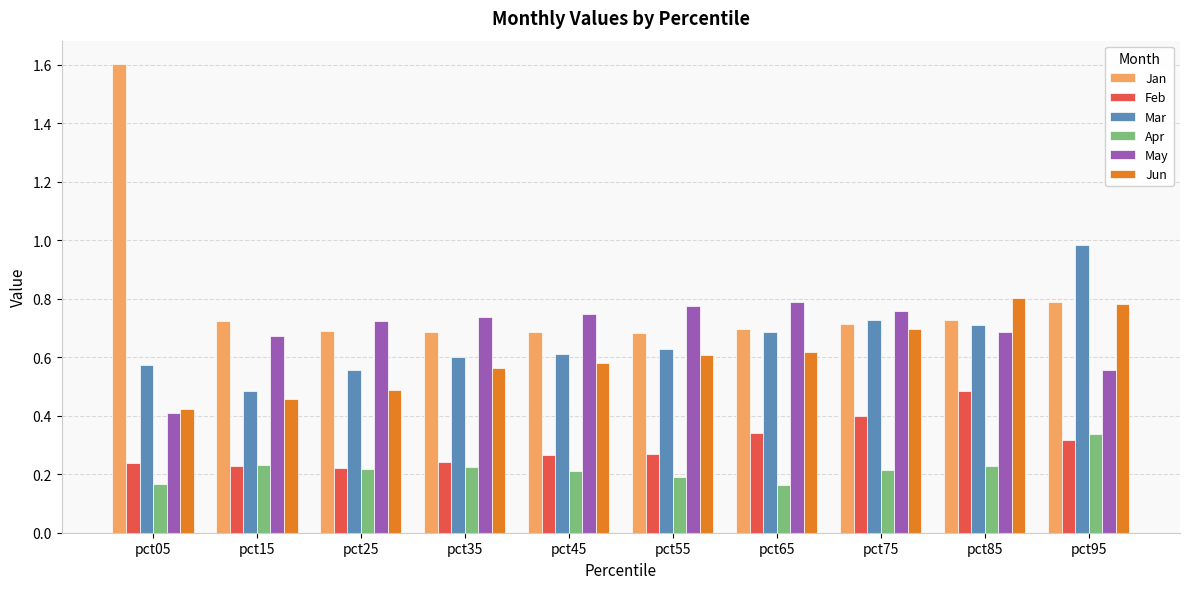

True or false: Jun has a value of 1.2 at pct75.

False